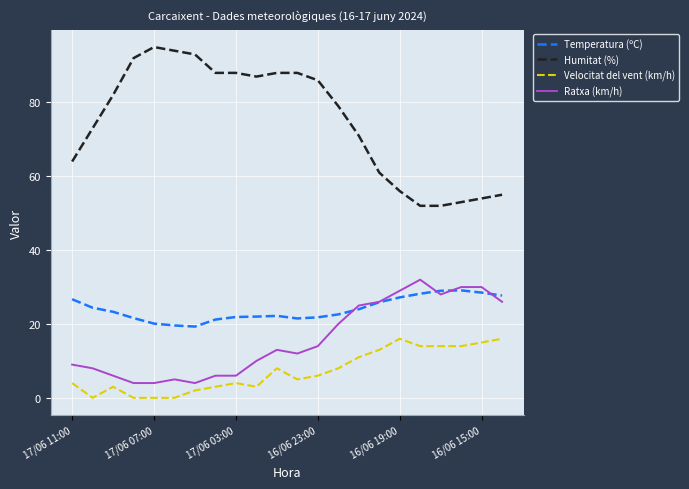

What is the maximum value shown in the chart?

95.0